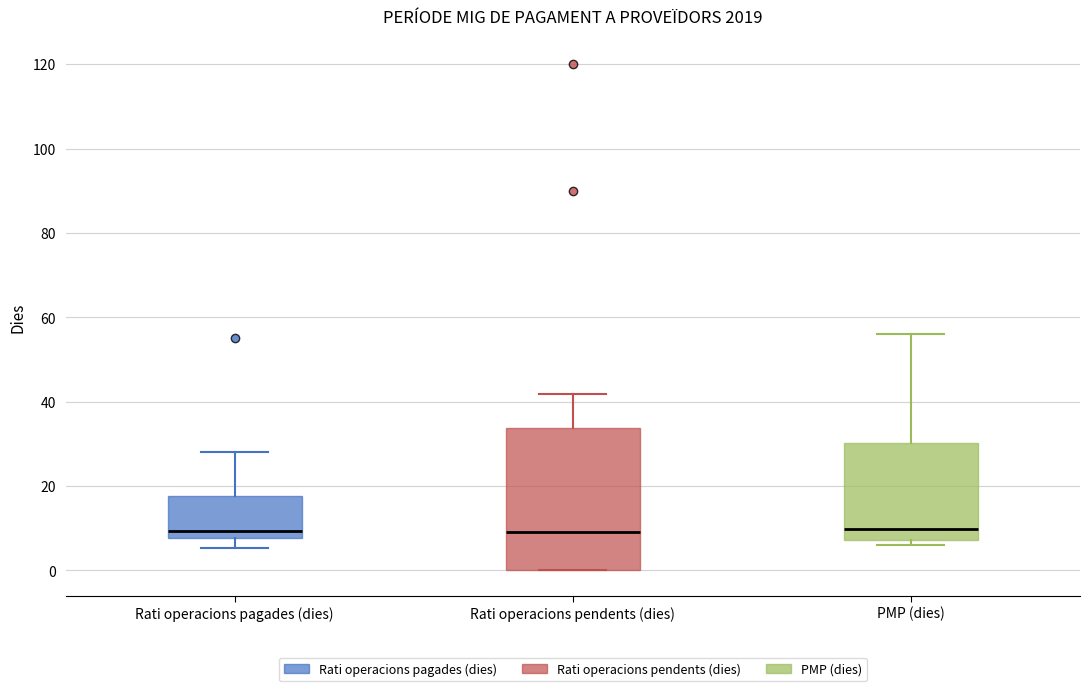

Where is the lower edge of the box for Rati operacions pendents (dies) on the y-axis? The values are not printed on the chart, so give them approximately, as read against the axis.

0